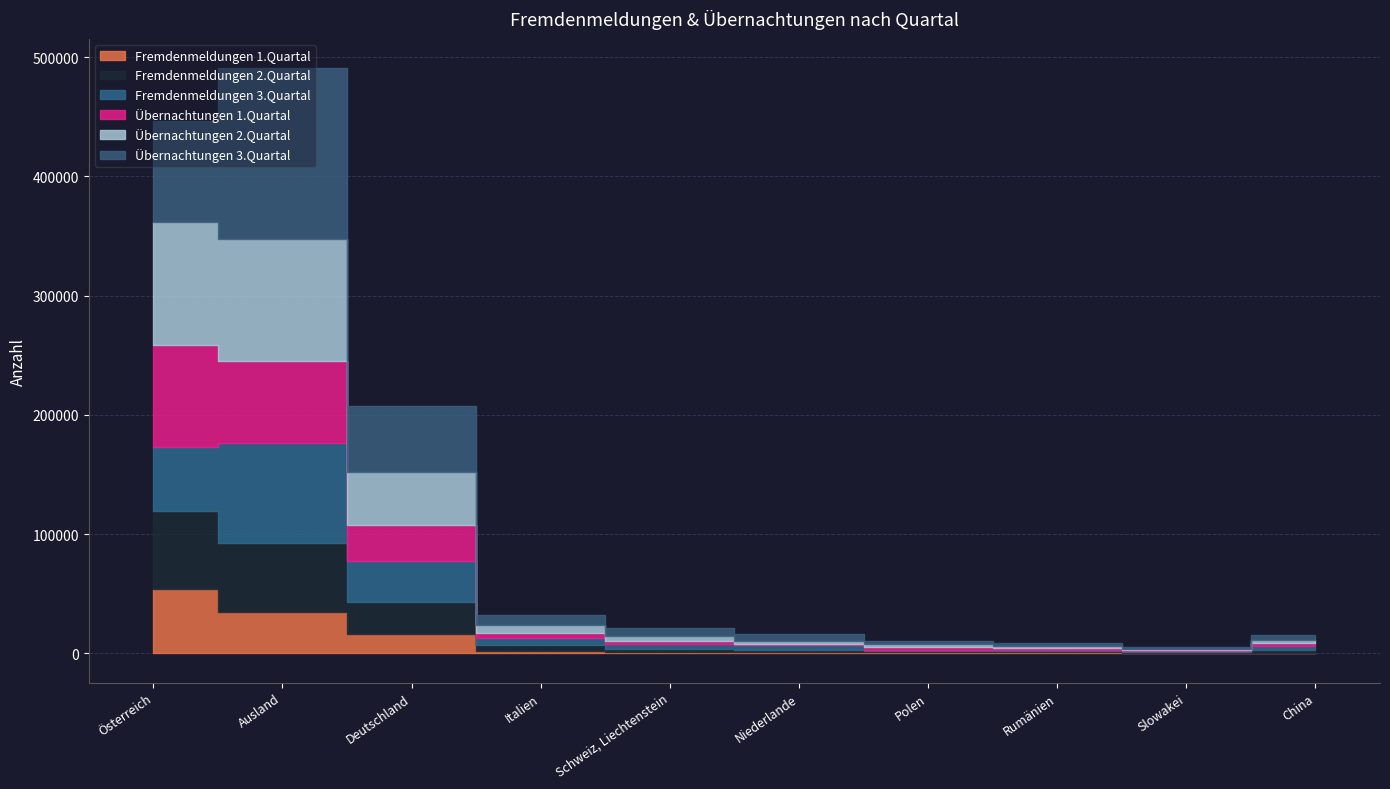

Which category has the highest value across all series?

Ausland